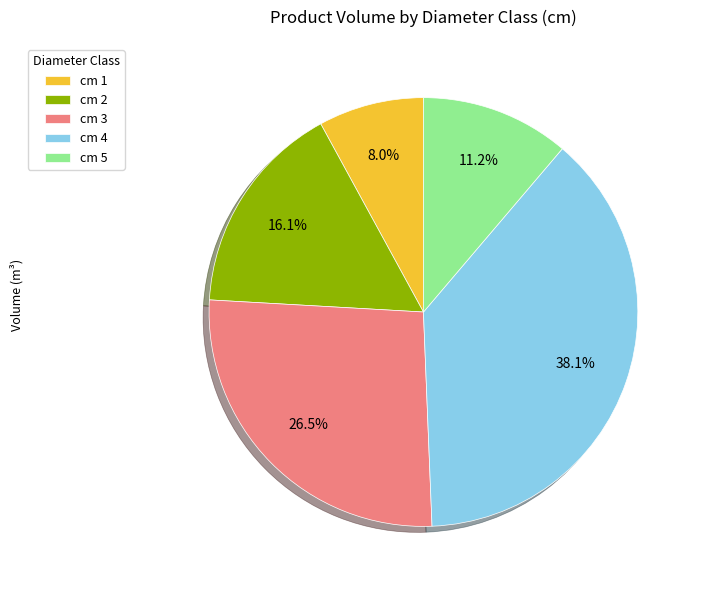

Rank the categories by value from lowest to highest.

cm 1, cm 5, cm 2, cm 3, cm 4